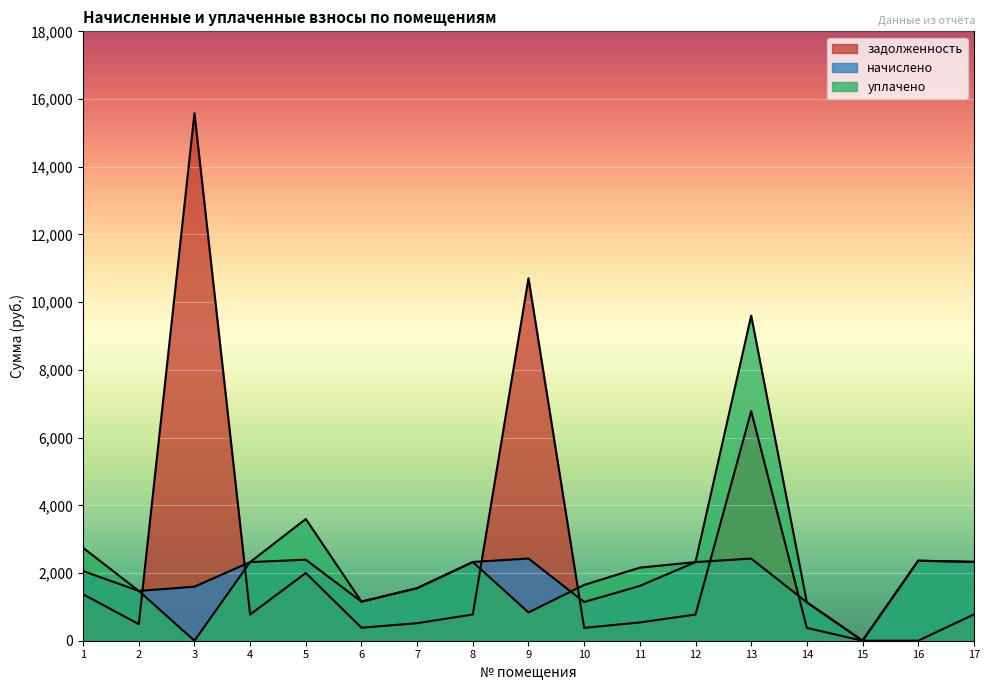

What is the highest value of the задолженность series?

15580.3